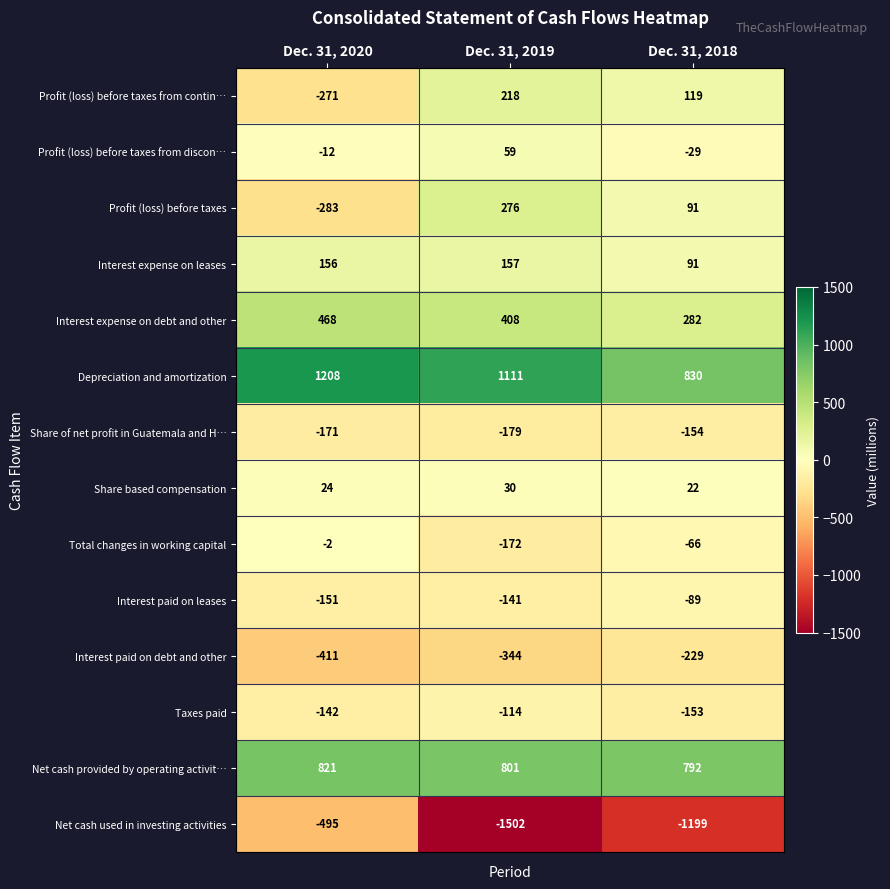

What is the total value across all series at Dec. 31, 2018?

308